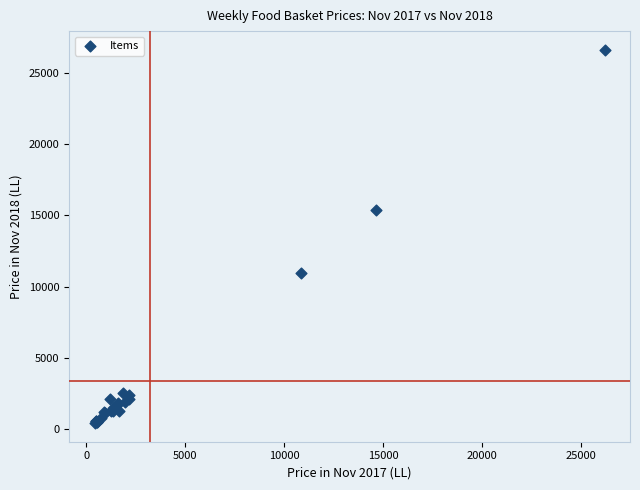

What Y value in the scatter plot is closest to 13523?

15393.8